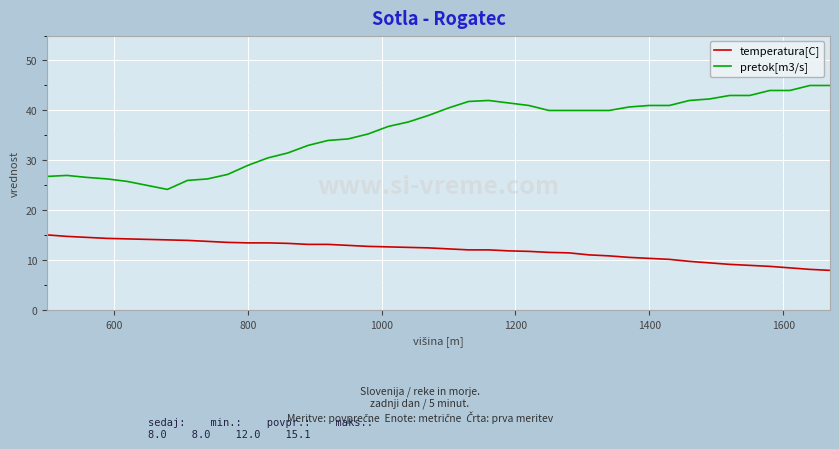

What is the maximum value shown in the chart?

45.0